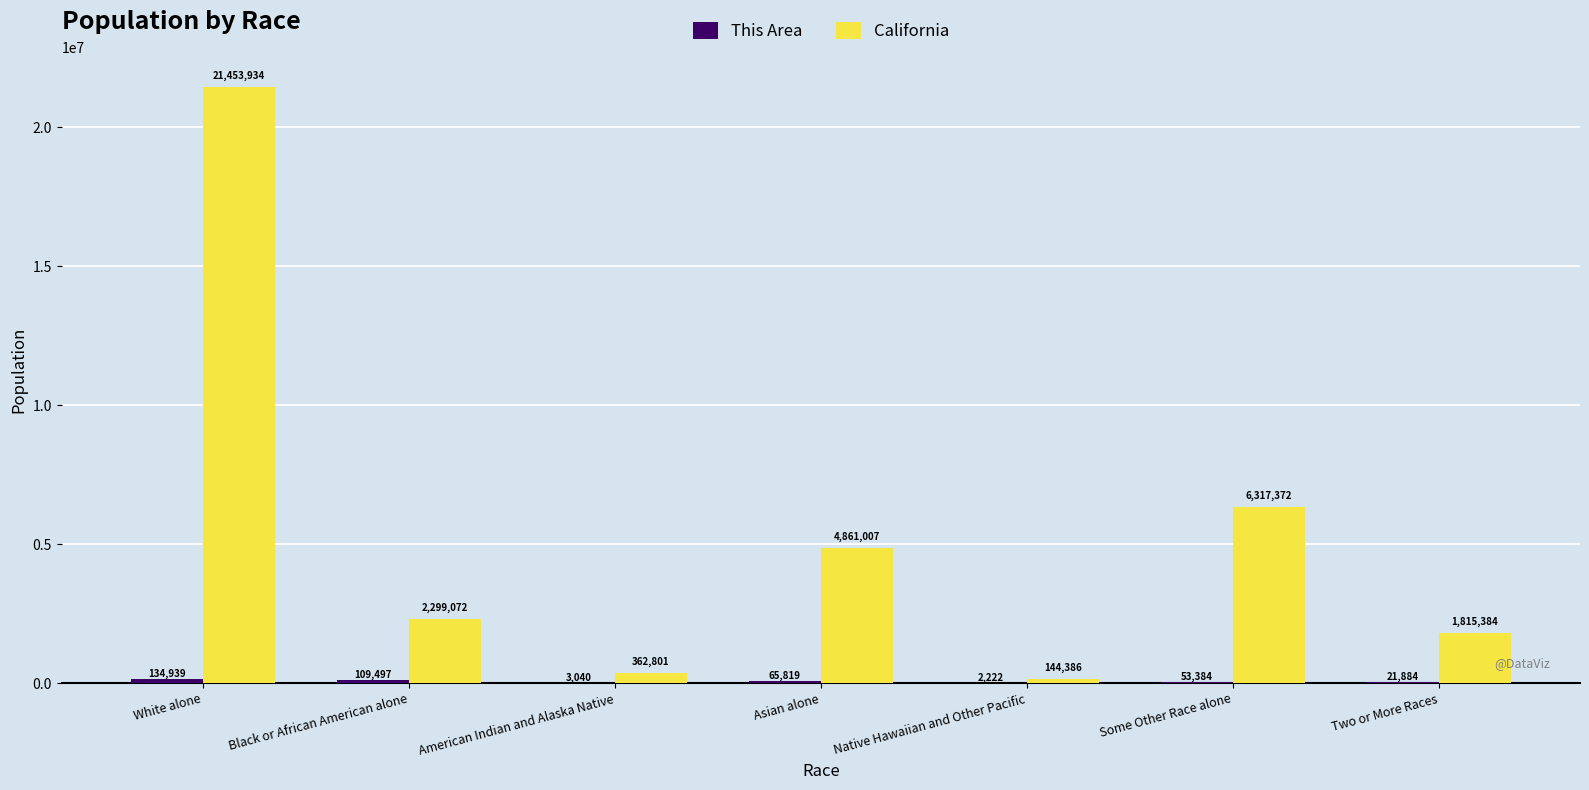

Are the bars grouped side by side (vs. stacked)?

Yes